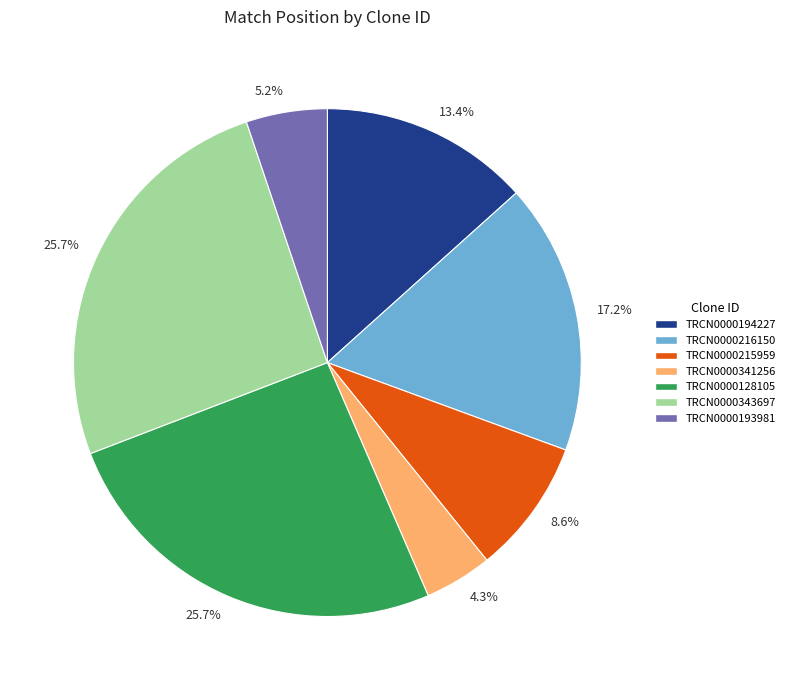

Is there any slice that represents more than half of the pie?

No